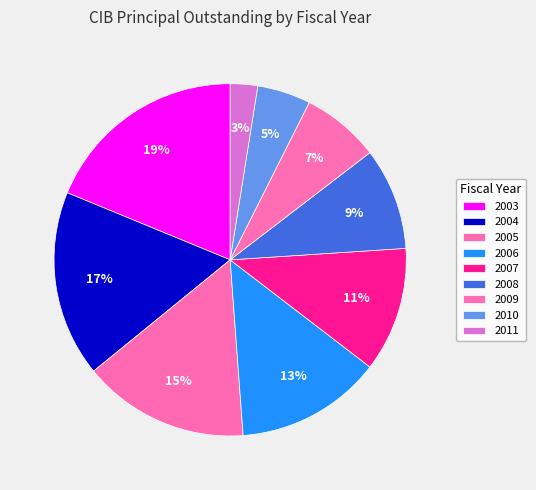

Count the number of slices in the pie.

9